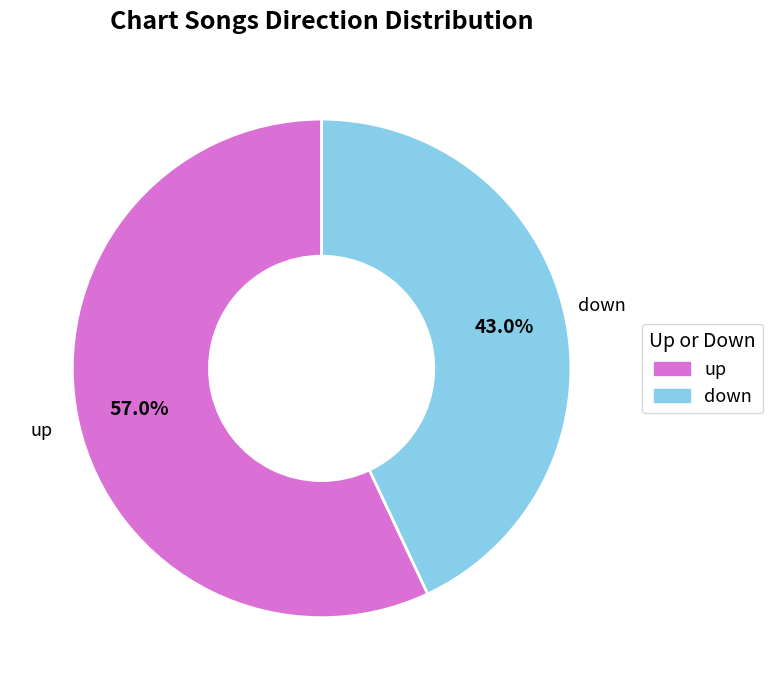

Approximately how many times larger is the value at up compared to down?

1.3